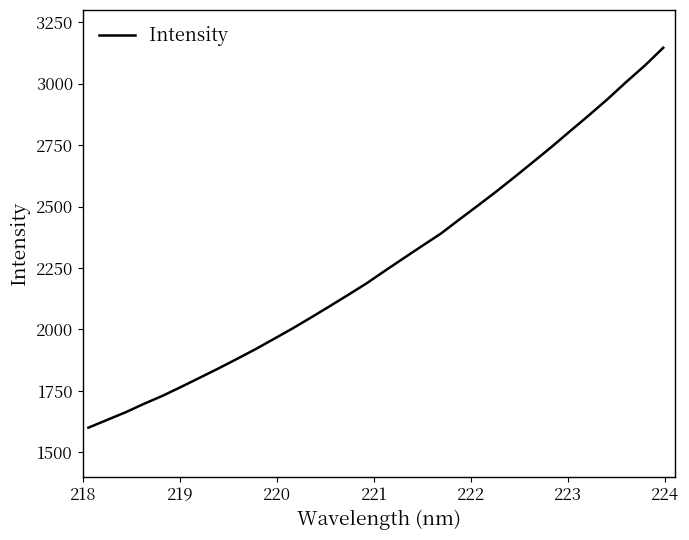

What is the greatest value displayed?

3146.4